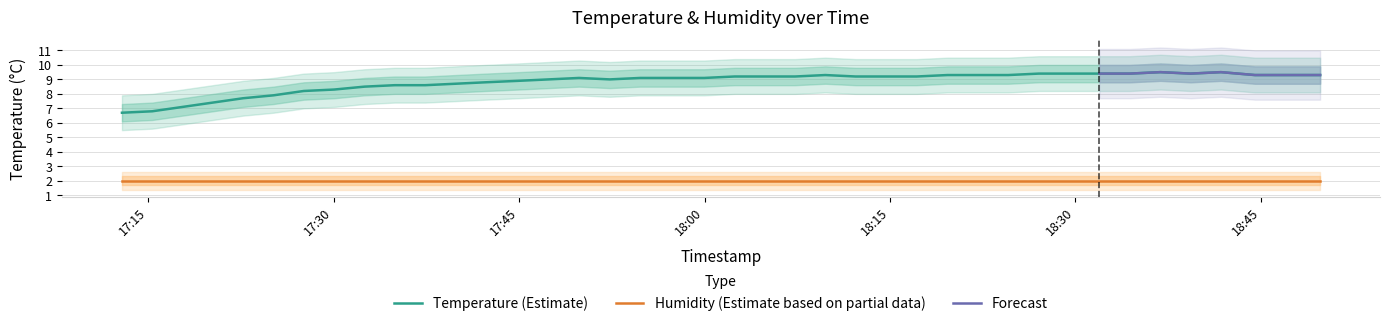

How many data points are less than 9?

14